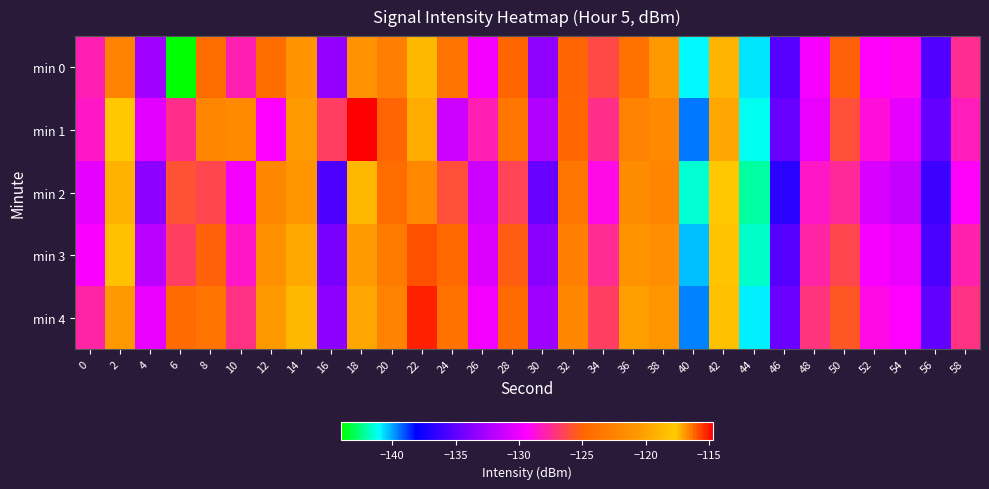

Reading left to right, transcribe all the data shown in this chart.

min 0: 0=-128.0	2=-122.4	4=-132.8	6=-144.0	8=-124.3	10=-128.0	12=-124.4	14=-121.0	16=-133.3	18=-121.1	20=-122.7	22=-117.4	24=-123.8	26=-129.7	28=-124.9	30=-133.4	32=-125.1	34=-126.2	36=-123.9	38=-120.5	40=-140.9	42=-119.0	44=-140.8	46=-135.4	48=-129.6	50=-125.1	52=-129.3	54=-129.1	56=-135.5	58=-127.4
min 1: 0=-128.4	2=-117.6	4=-130.4	6=-127.4	8=-122.2	10=-121.8	12=-129.4	14=-120.4	16=-126.6	18=-114.7	20=-125.0	22=-119.5	24=-131.2	26=-128.0	28=-123.5	30=-132.1	32=-124.8	34=-127.3	36=-122.4	38=-121.9	40=-139.5	42=-119.8	44=-141.2	46=-134.8	48=-130.1	50=-126.0	52=-128.7	54=-130.2	56=-134.9	58=-128.1
min 2: 0=-130.2	2=-119.1	4=-133.5	6=-125.8	8=-126.3	10=-129.7	12=-122.1	14=-120.8	16=-135.6	18=-118.9	20=-124.3	22=-116.7	24=-125.9	26=-131.2	28=-126.4	30=-134.8	32=-123.5	34=-128.9	36=-121.7	38=-122.3	40=-141.5	42=-117.8	44=-142.1	46=-136.7	48=-128.4	50=-127.6	52=-130.8	54=-131.5	56=-136.2	58=-129.3
min 3: 0=-129.5	2=-118.3	4=-131.8	6=-126.7	8=-125.1	10=-128.4	12=-121.3	14=-119.6	16=-134.2	18=-120.5	20=-123.1	22=-115.9	24=-124.7	26=-130.5	28=-125.3	30=-133.6	32=-122.8	34=-127.4	36=-120.9	38=-121.5	40=-140.3	42=-118.2	44=-141.7	46=-135.4	48=-127.8	50=-126.3	52=-129.6	54=-130.1	56=-135.7	58=-127.9
min 4: 0=-127.8	2=-116.9	4=-130.1	6=-124.5	8=-123.8	10=-127.2	12=-120.6	14=-118.9	16=-133.5	18=-119.8	20=-122.4	22=-115.2	24=-123.9	26=-129.7	28=-124.6	30=-132.9	32=-122.1	34=-126.7	36=-120.2	38=-120.8	40=-139.6	42=-117.5	44=-140.9	46=-134.7	48=-127.1	50=-125.6	52=-128.9	54=-129.4	56=-135.0	58=-127.2